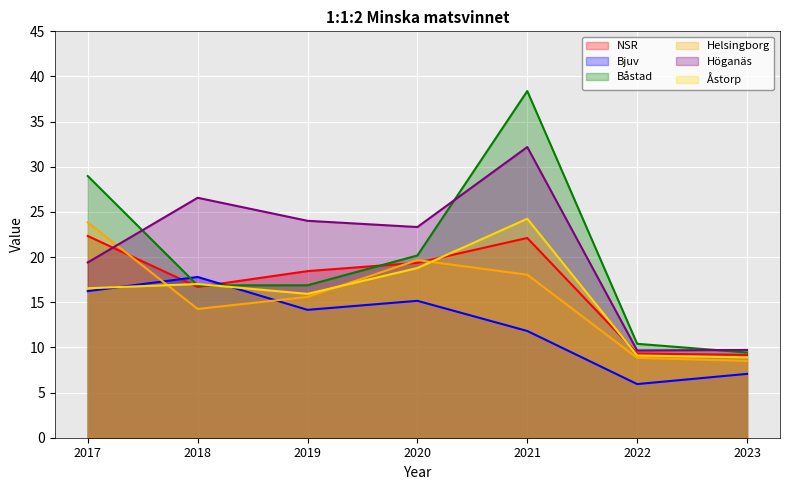

True or false: Båstad has a value of 45.3 at 2017.

False